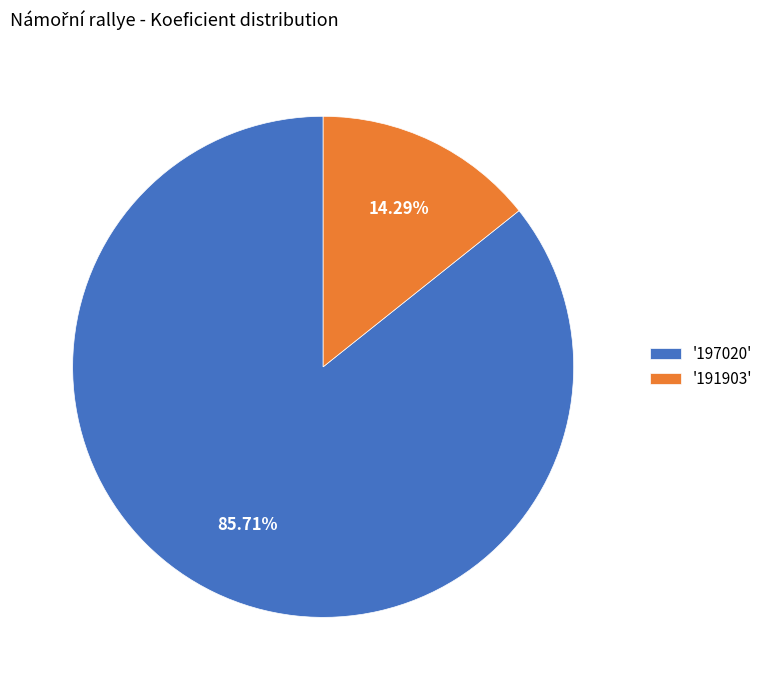

Does any single category account for the majority?

Yes